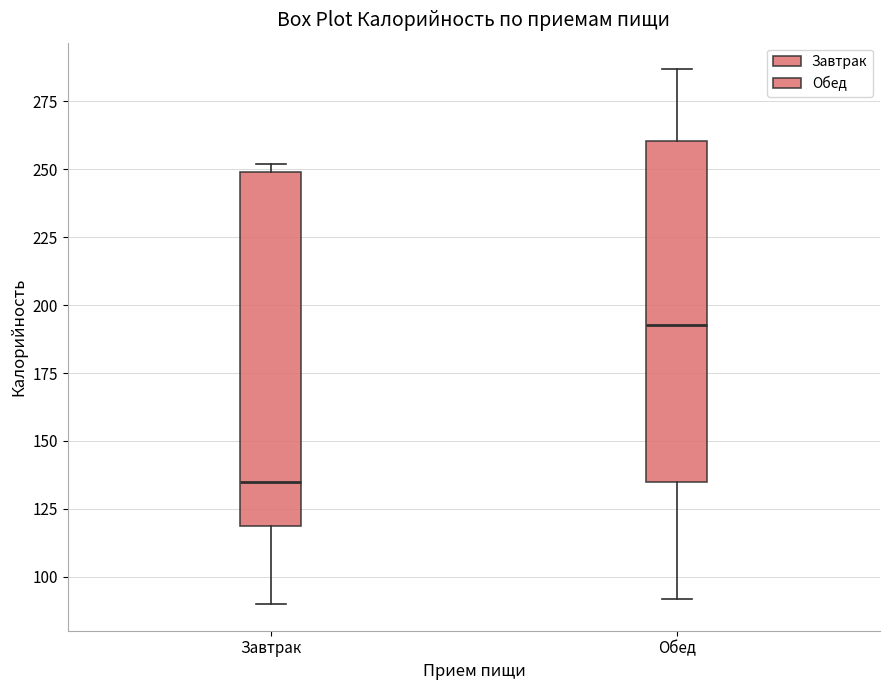

Where does the median line of the box for Обед sit on the y-axis? The values are not printed on the chart, so give them approximately, as read against the axis.

195